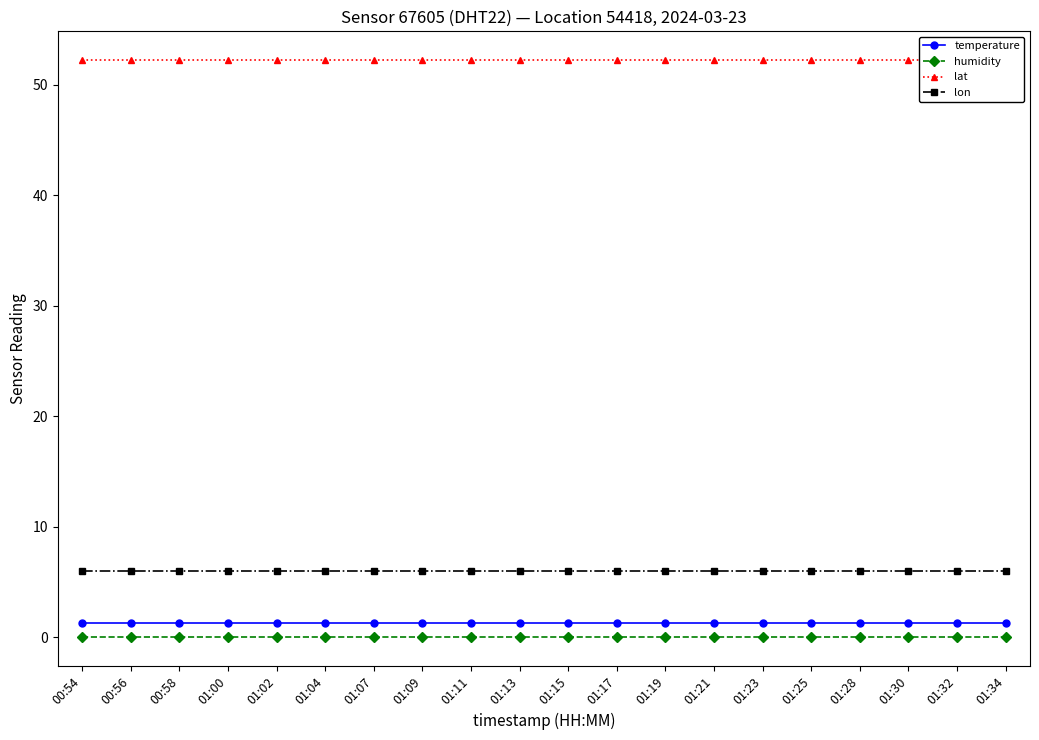

What are all the series names shown in the legend?

temperature, humidity, lat, lon